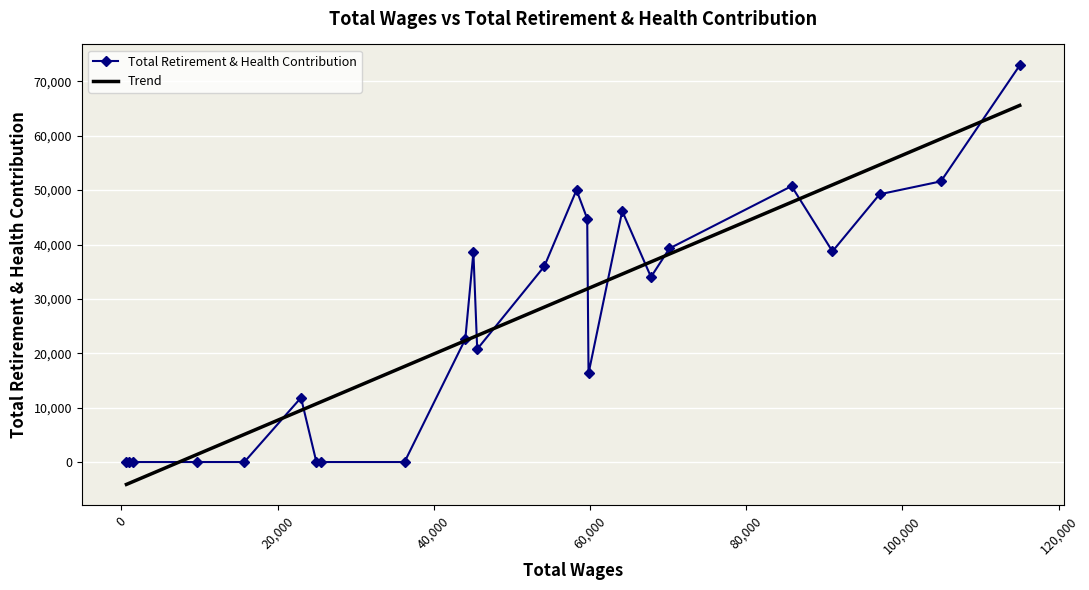

List the series in order of their peak value, lowest first.

Trend, Total Retirement & Health Contribution